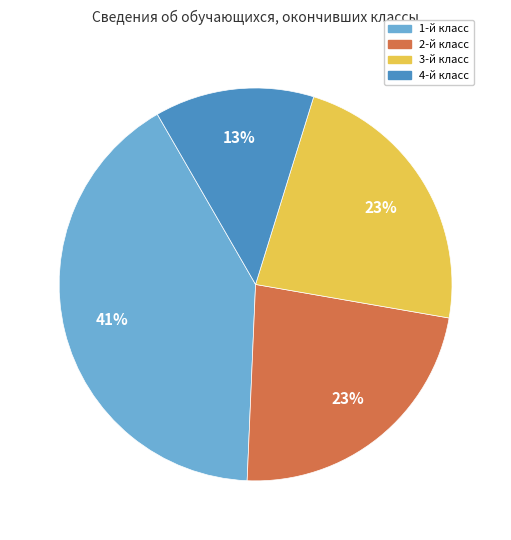

How many slices are in this pie chart?

4